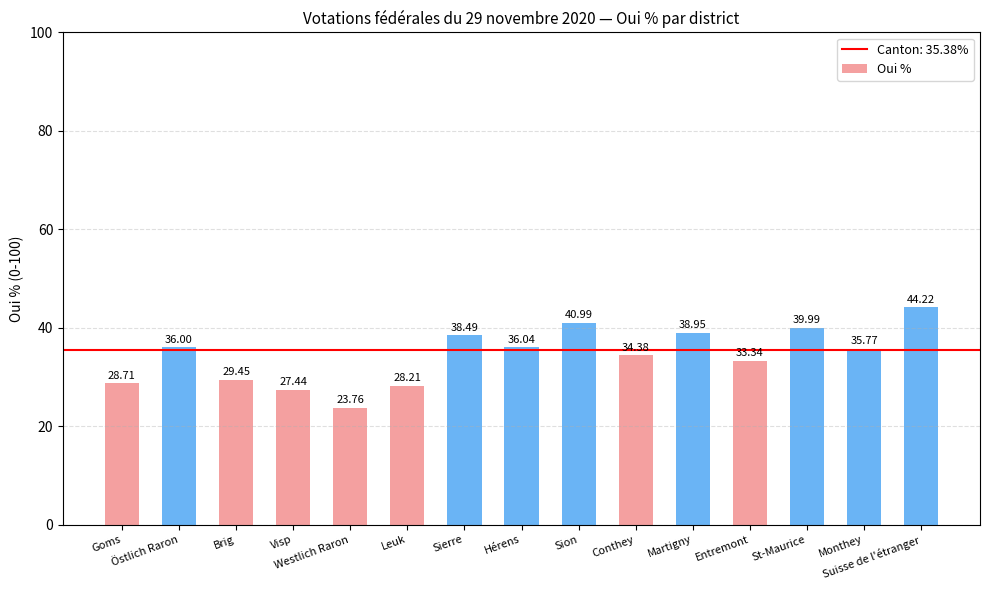

What is the value of the 6th bar from the left?

28.2